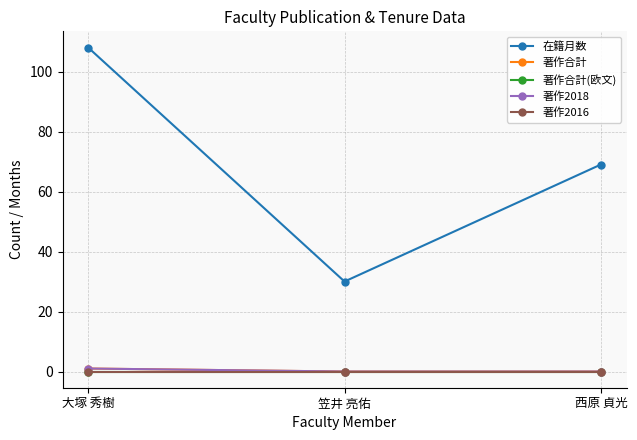

At which category is the sum across all series the highest?

大塚 秀樹